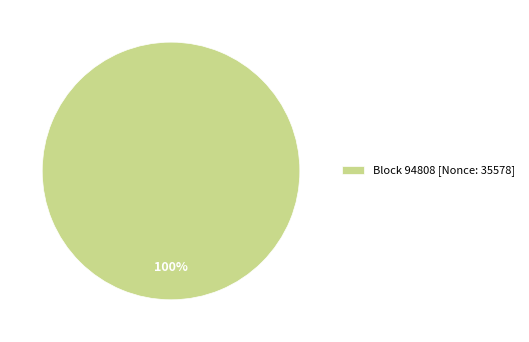

The Block 94808 [Nonce: 35578] slice represents 100% of the pie. True or false?

True